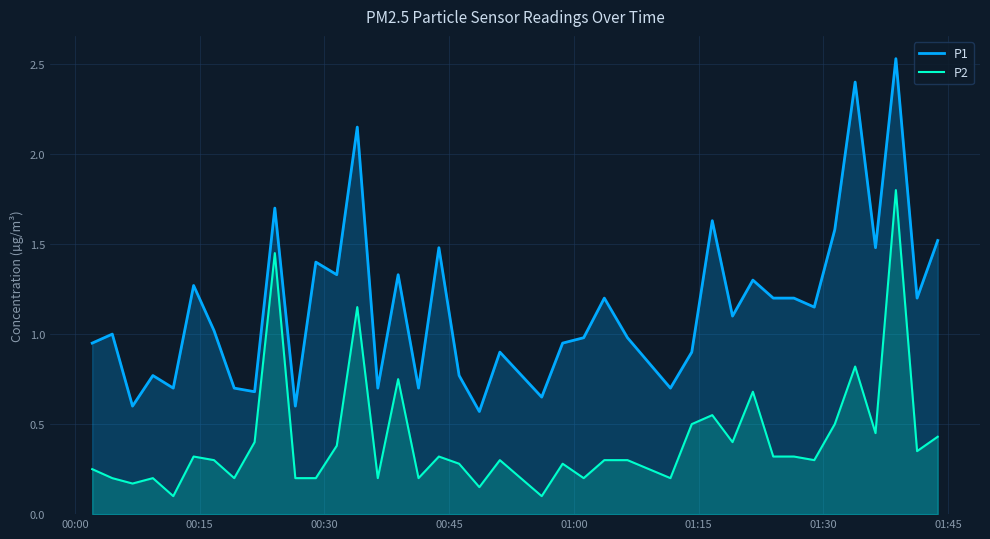

True or false: P2 and P1 cross at least once.

False